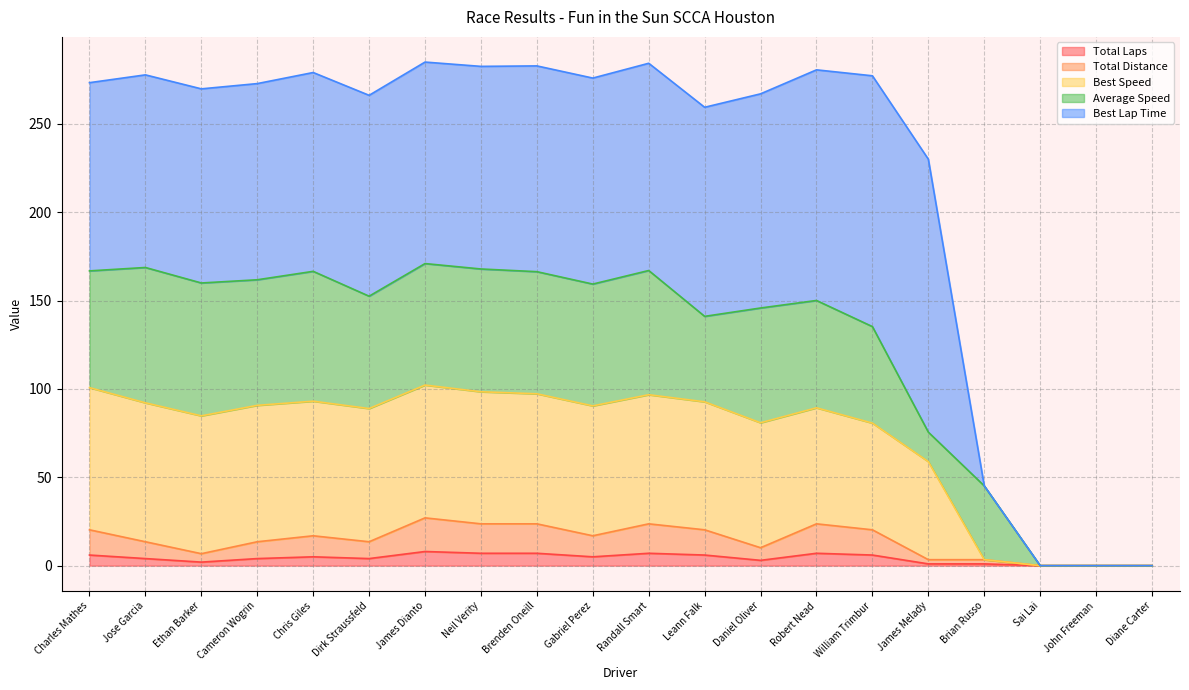

What is the highest value of the Total Laps series?

8.0